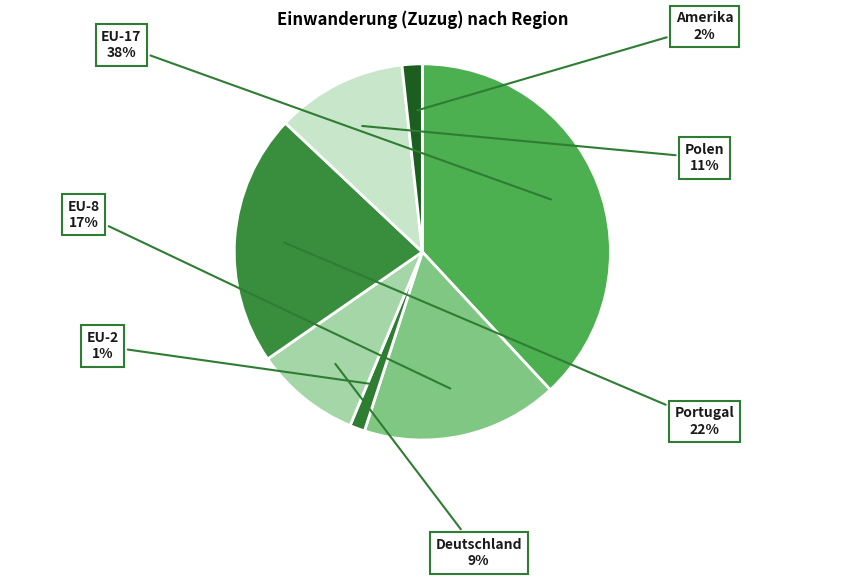

Is the sum of Amerika and Deutschland greater than half?

No